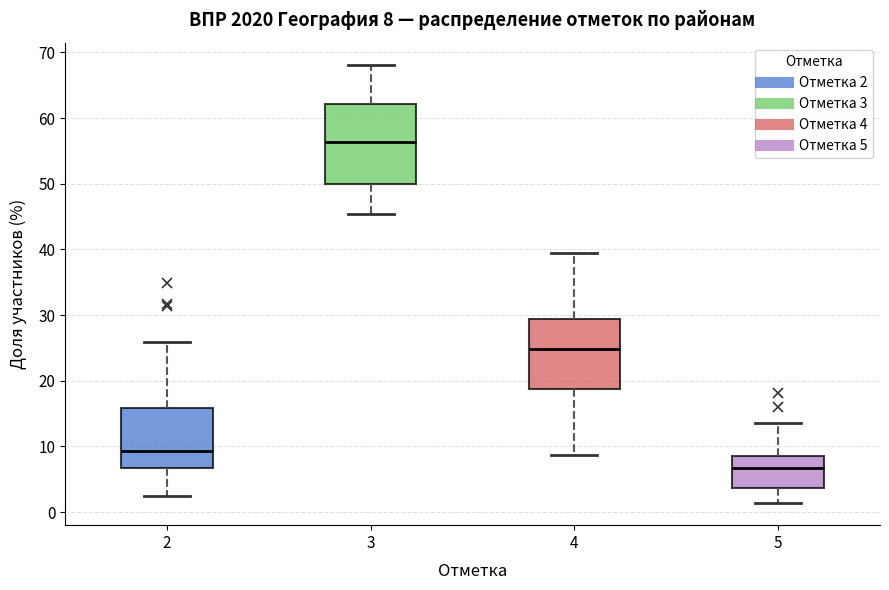

Which box is the tallest, from its lower edge to its upper edge?

3